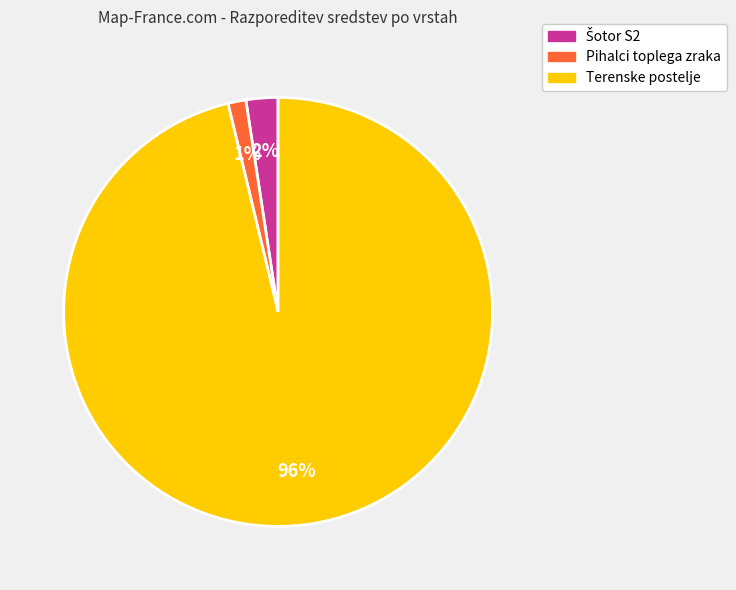

Which has a higher value, Terenske postelje or Pihalci toplega zraka?

Terenske postelje